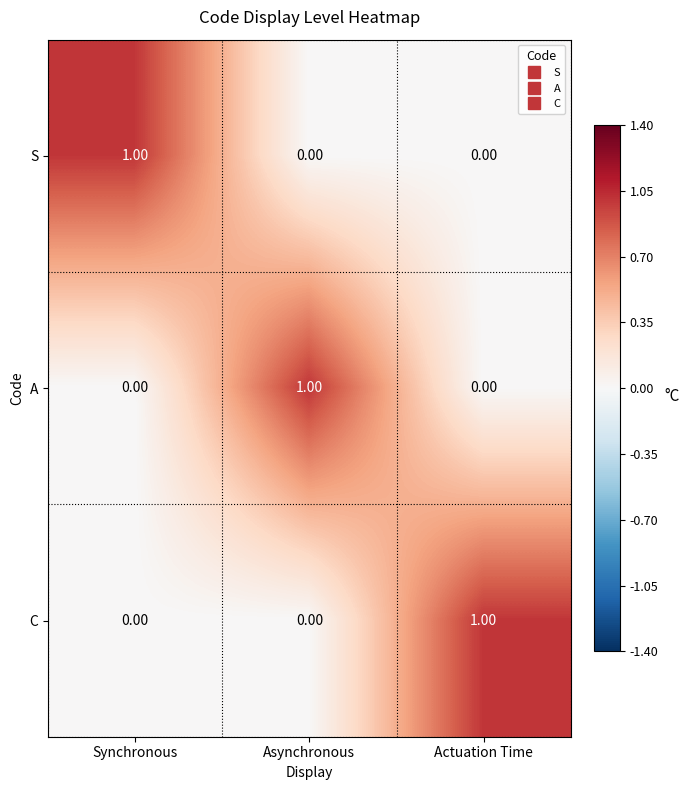

At how many categories does at least one series exceed 0?

3